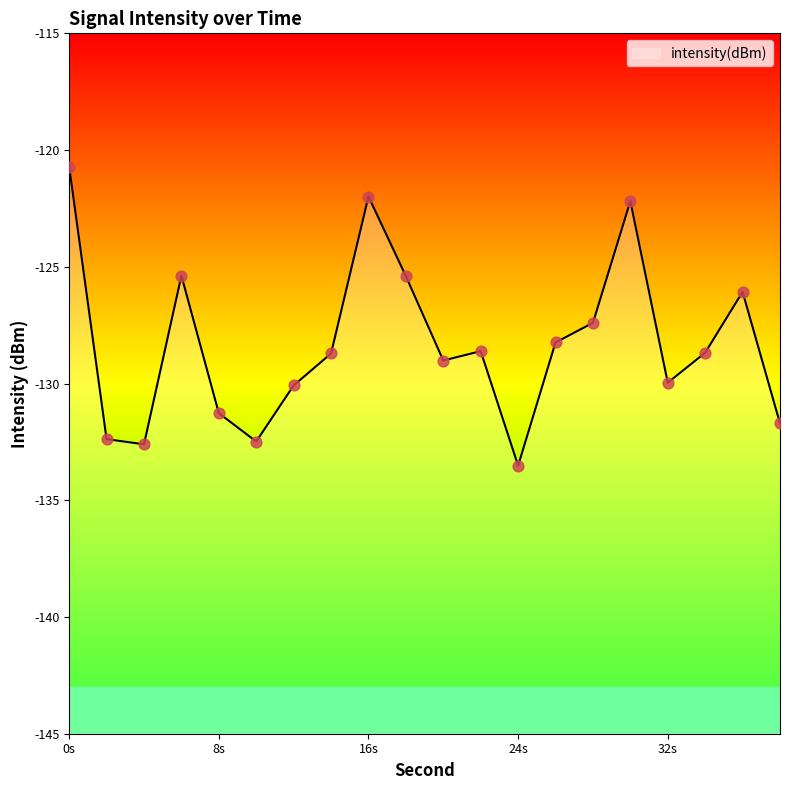

Between 38 and 30, which is larger?

30